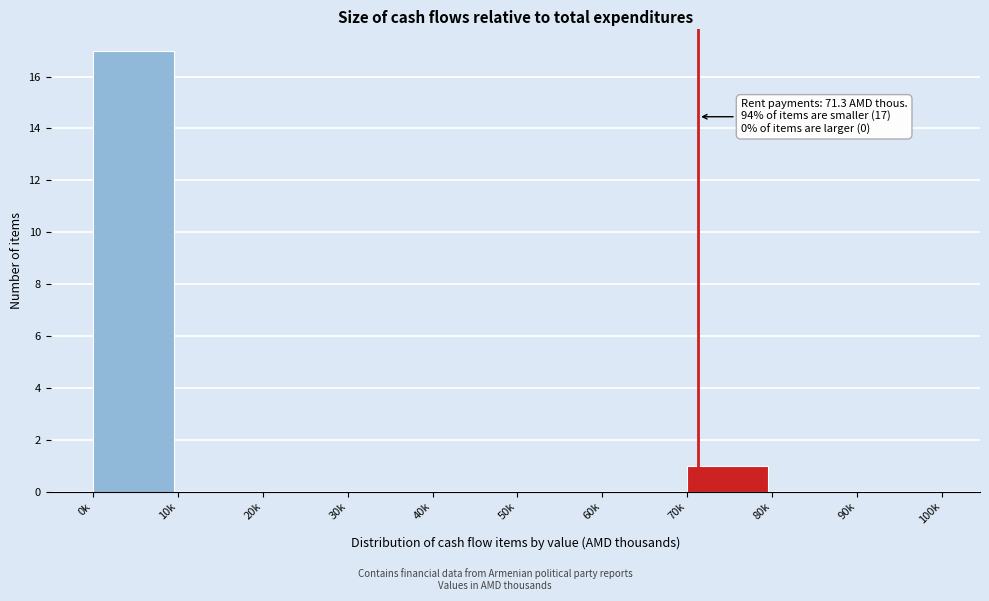

Reading left to right, list all the values displayed in this chart.

0k=17	10k=0	20k=0	30k=0	40k=0	50k=0	60k=0	70k=1	80k=0	90k=0